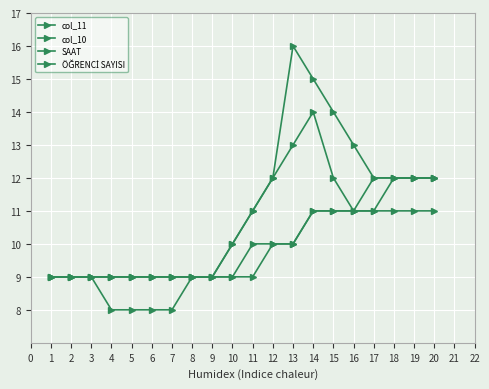

Is it true that col_11 equals 12 at 19?

True